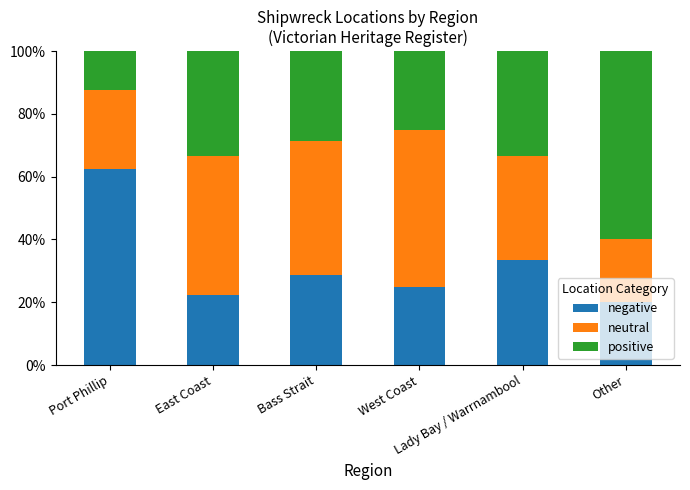

What is the difference between the maximum and minimum values in the negative series?

42.5